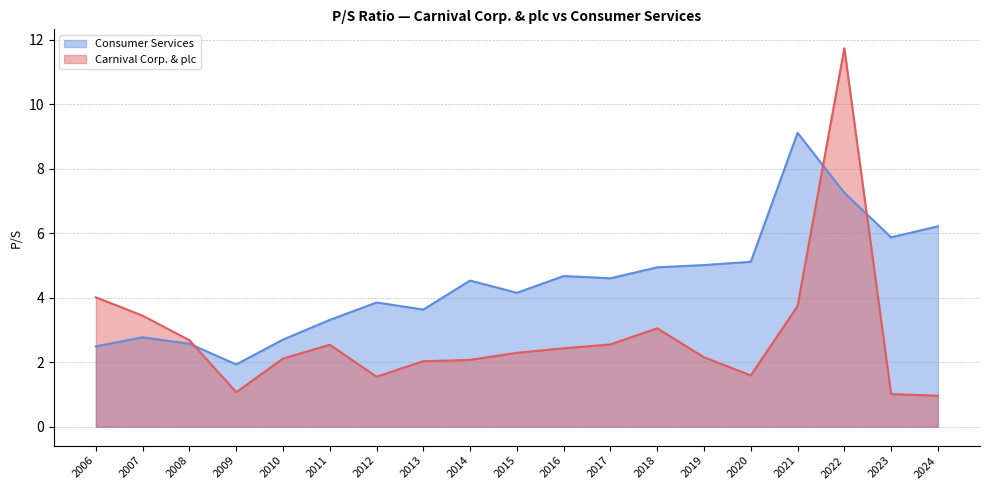

How many data points in Carnival Corp. & plc are less than 2?

5